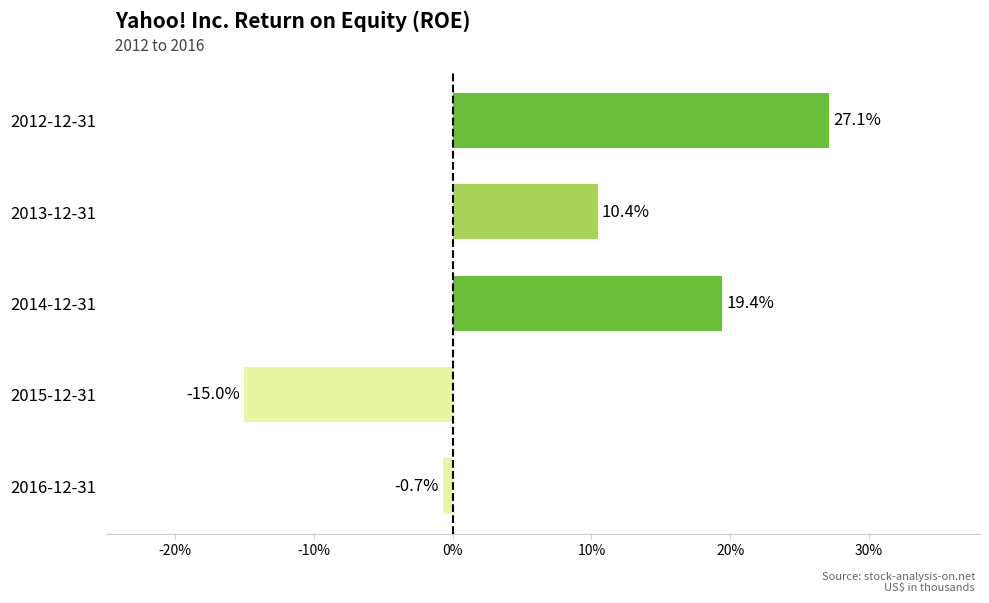

Does the chart contain any negative values?

Yes